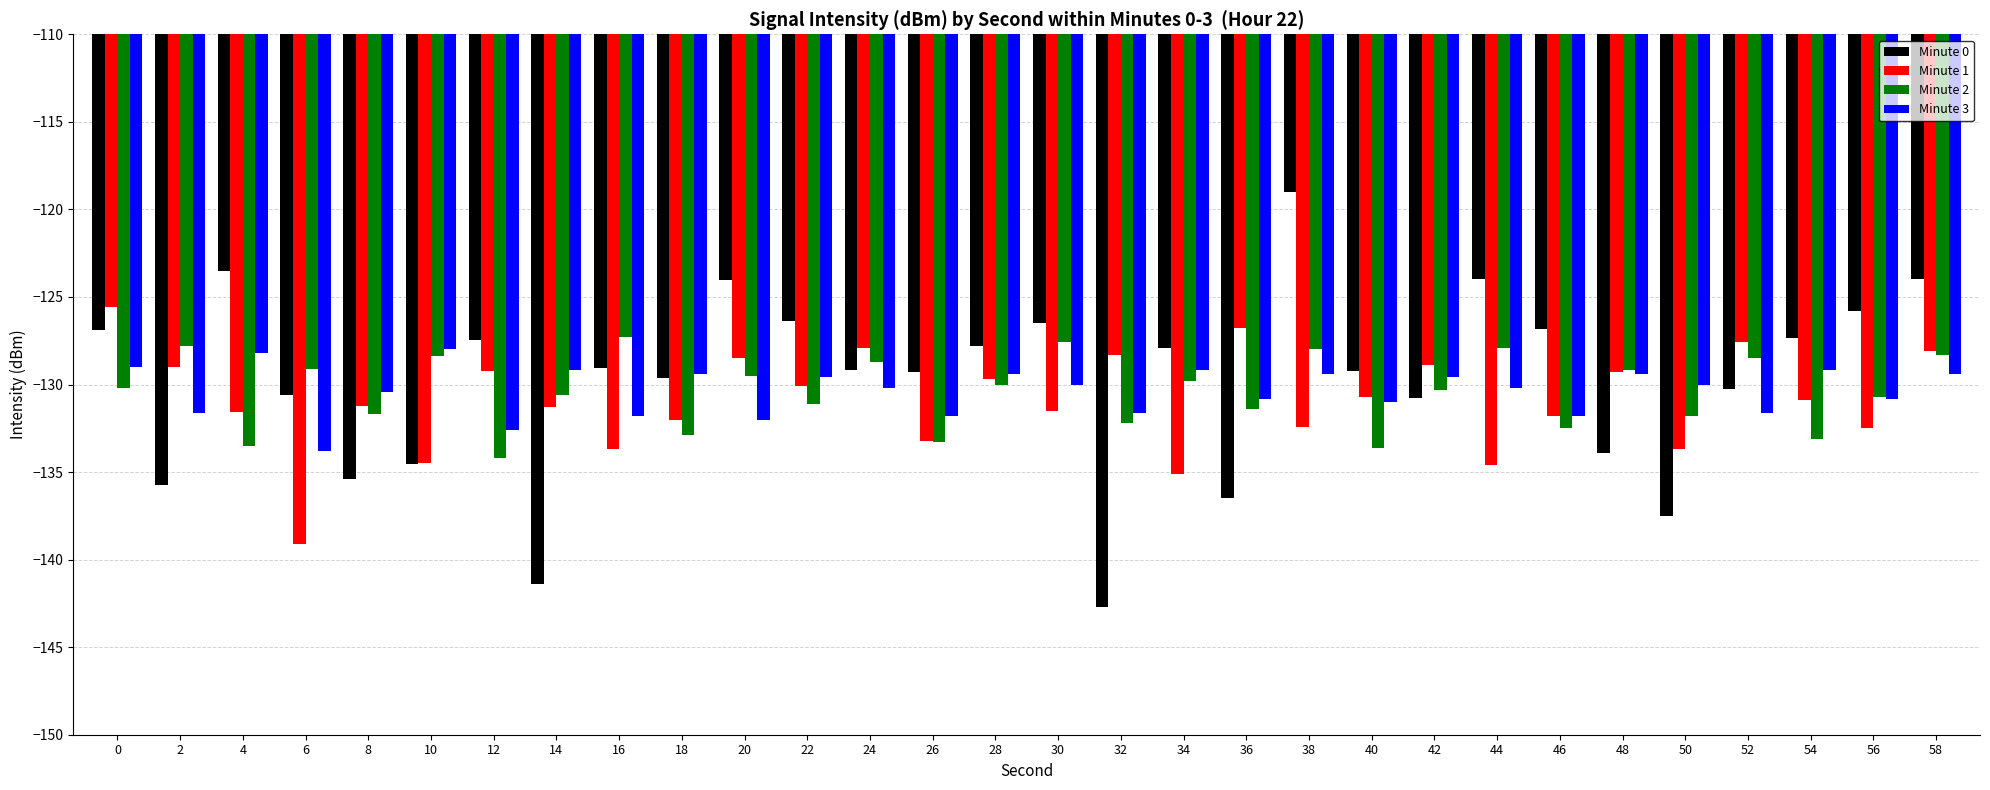

What value does the Minute 1 series have at 46?

-131.8